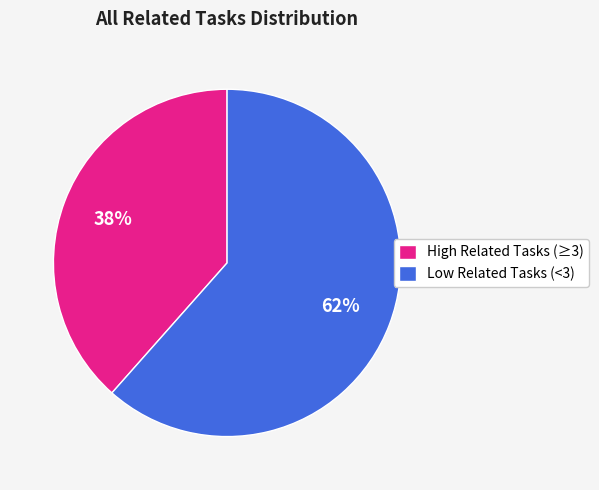

How many slices are in this pie chart?

2